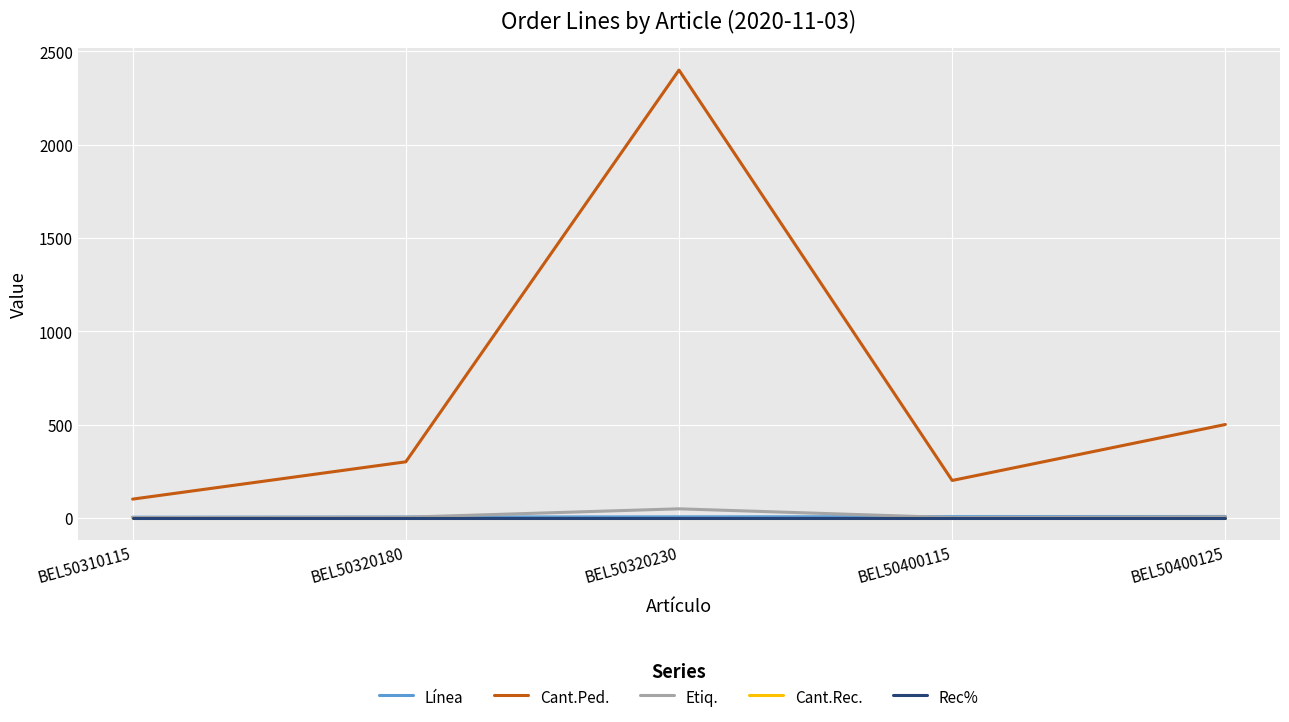

Is this an area chart (filled region under the line)?

No